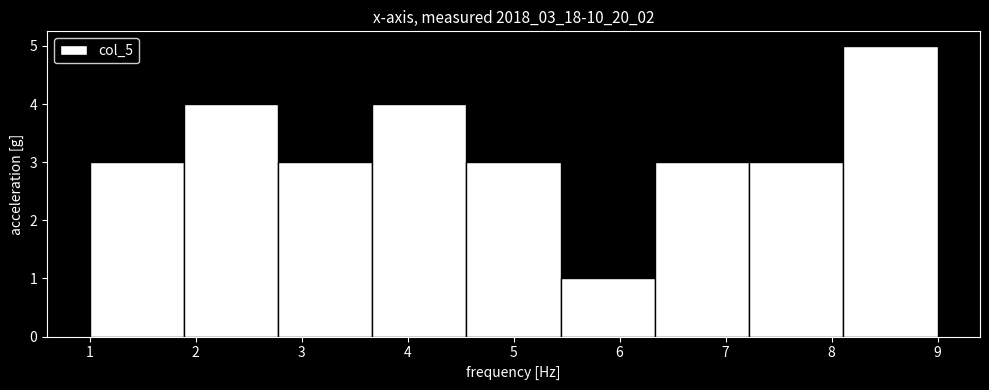

Reading left to right, list every bar in this chart as the range it spans on the x-axis followed by its height. Neither the bar edges nor the heights are printed on the chart, so give them approximately, as read against the axes.

1.0 to 1.9: 3
1.9 to 2.8: 4
2.8 to 3.7: 3
3.7 to 4.6: 4
4.6 to 5.4: 3
5.4 to 6.3: 1
6.3 to 7.2: 3
7.2 to 8.1: 3
8.1 to 9.0: 5